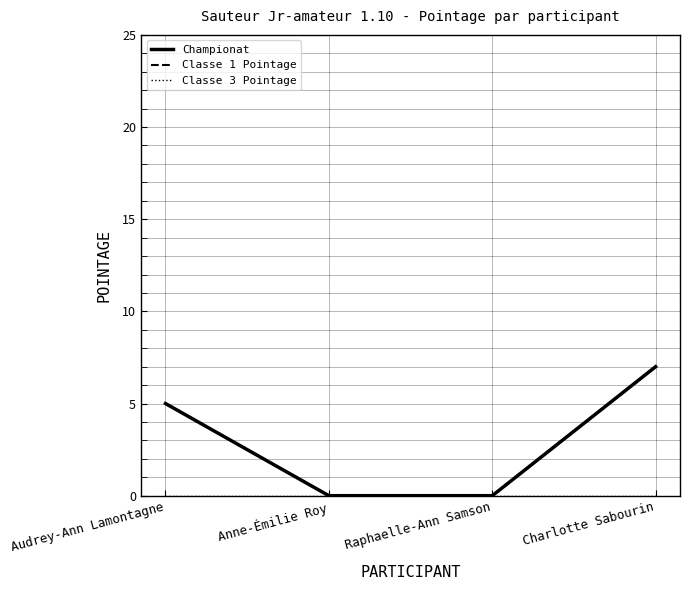

Is this an area chart (filled region under the line)?

No